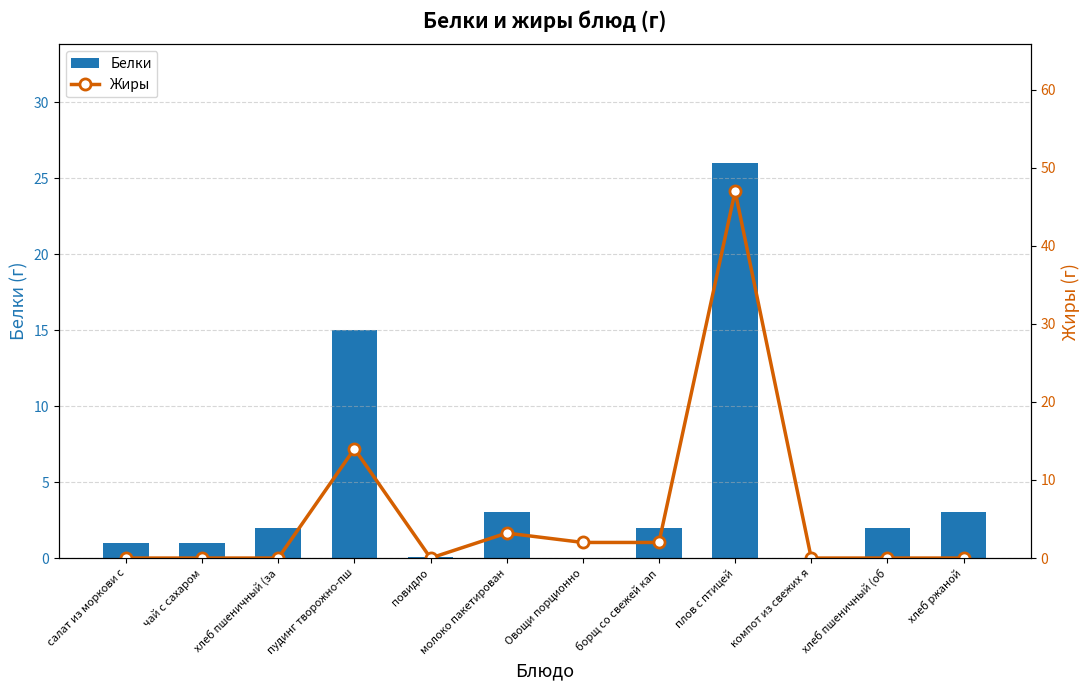

At how many categories does at least one series exceed 32?

1